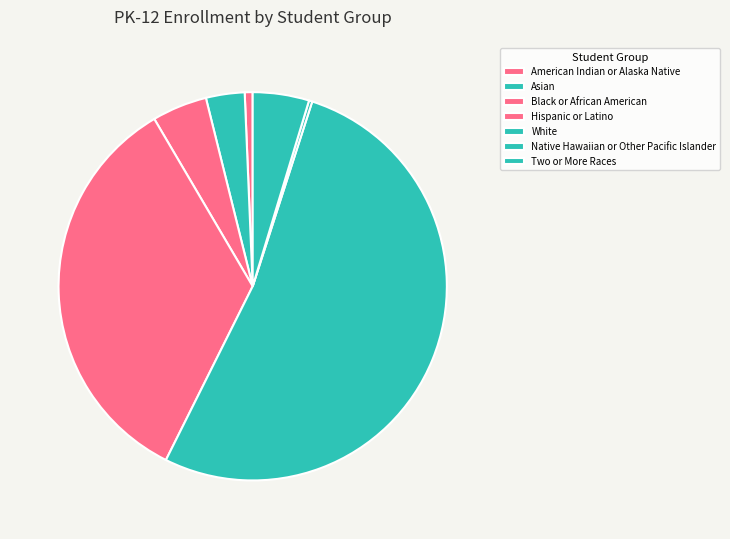

Which category has the smallest portion of the pie?

Native Hawaiian or Other Pacific Islander